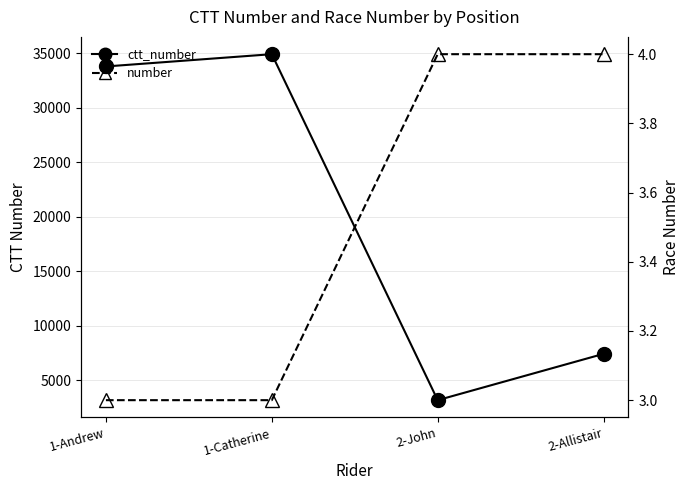

Is it true that number equals 5 at 2-John?

False